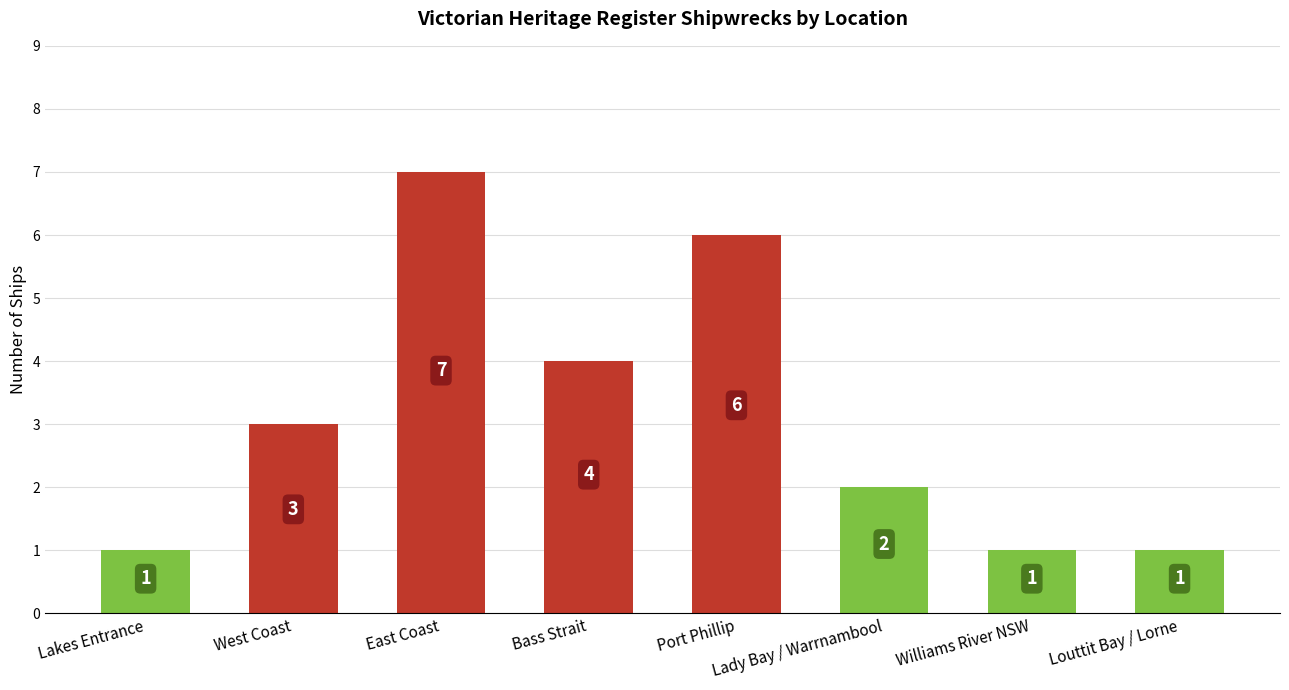

What is the difference between the maximum and minimum values?

6